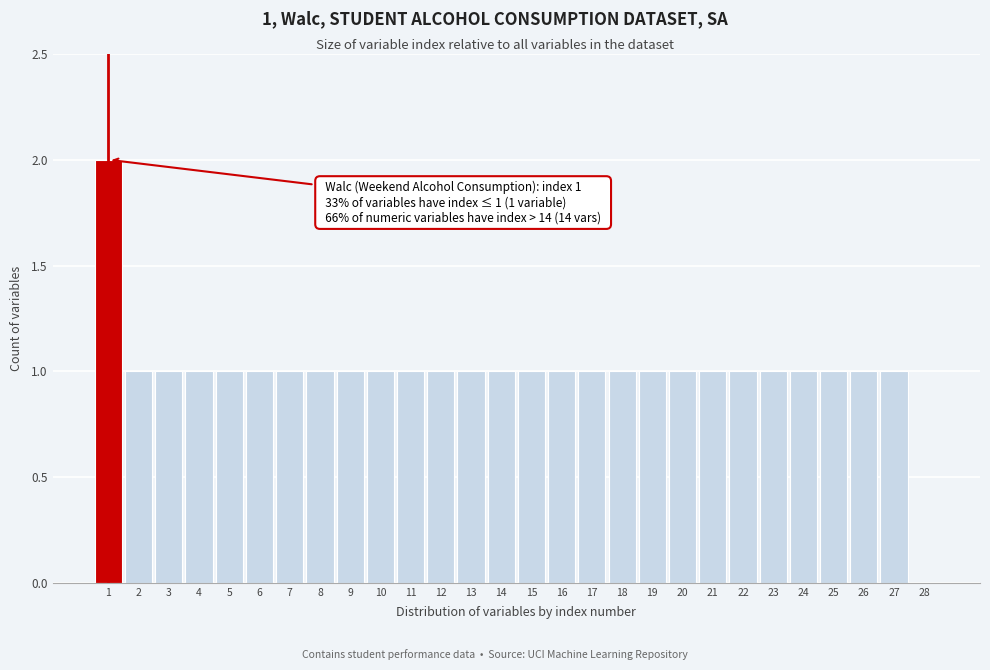

Over which range of the x-axis is the bar tallest?

0.5 to 1.5